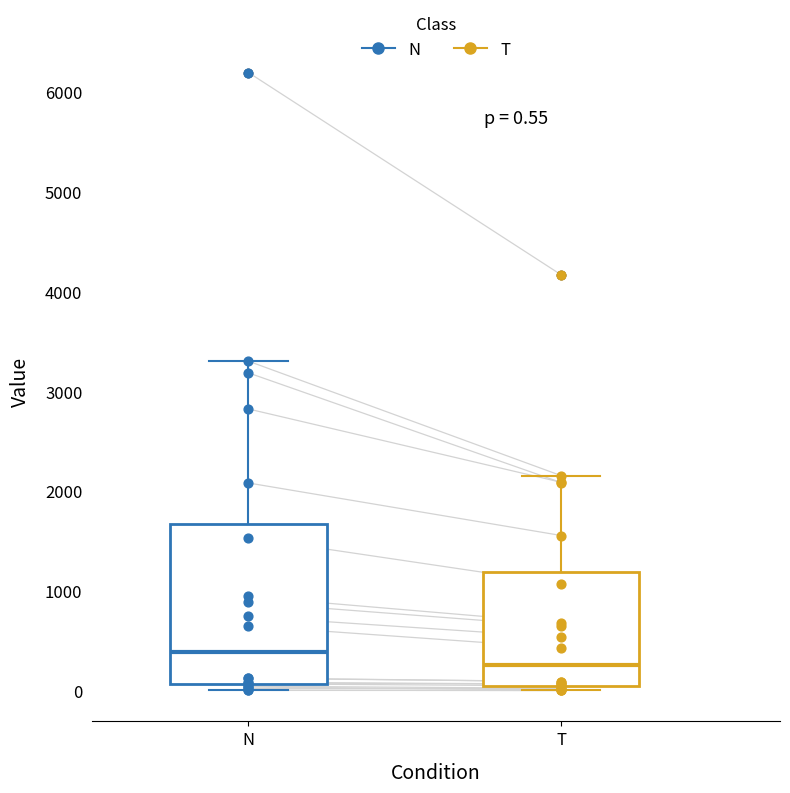

Which box's median line is the lowest?

T